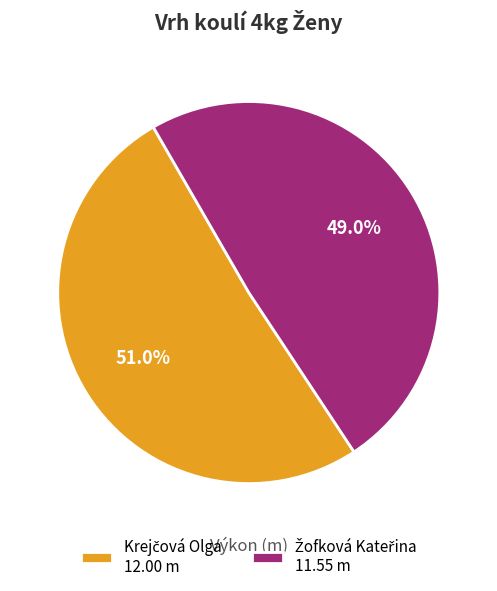

Does any single category account for the majority?

Yes